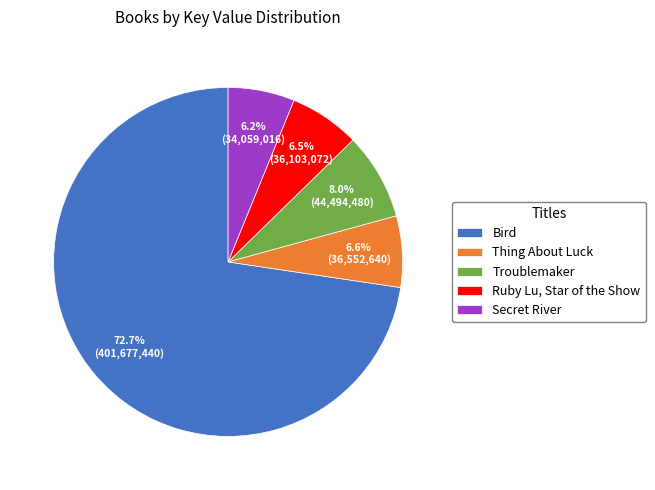

Which has a higher value, Thing About Luck or Troublemaker?

Troublemaker